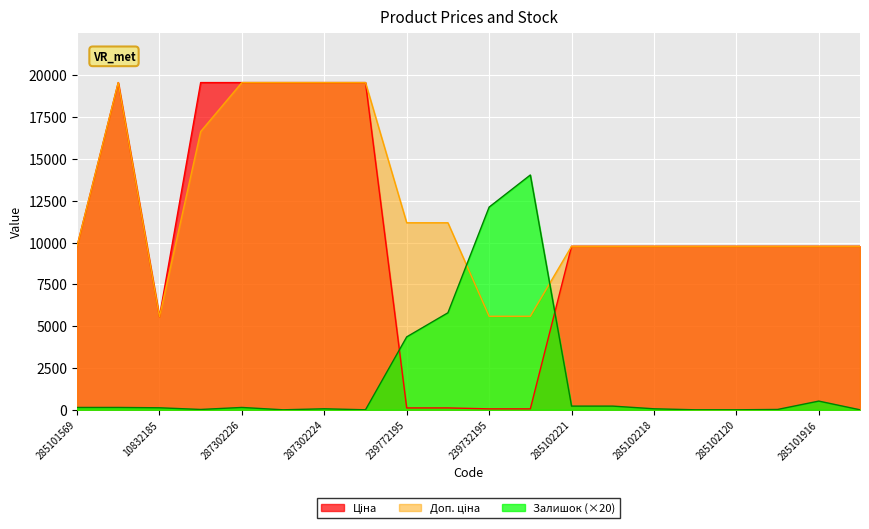

How many series are shown in this chart?

3